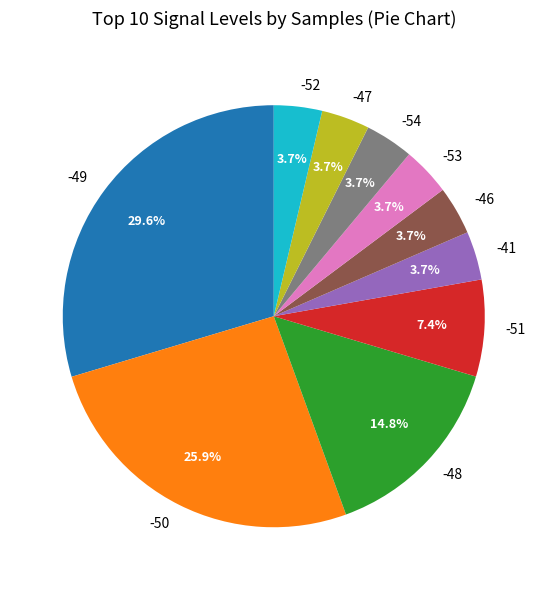

How many slices are in this pie chart?

10